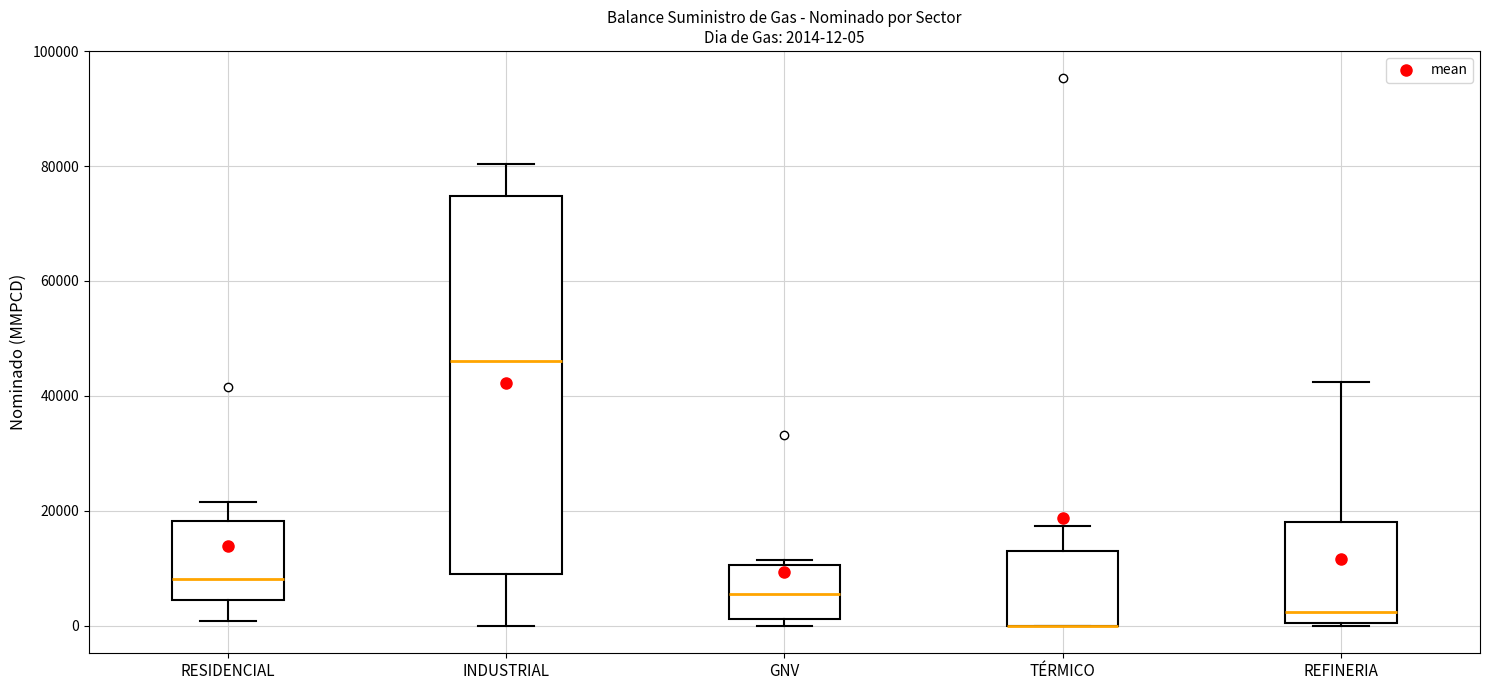

Which box is the tallest, from its lower edge to its upper edge?

INDUSTRIAL